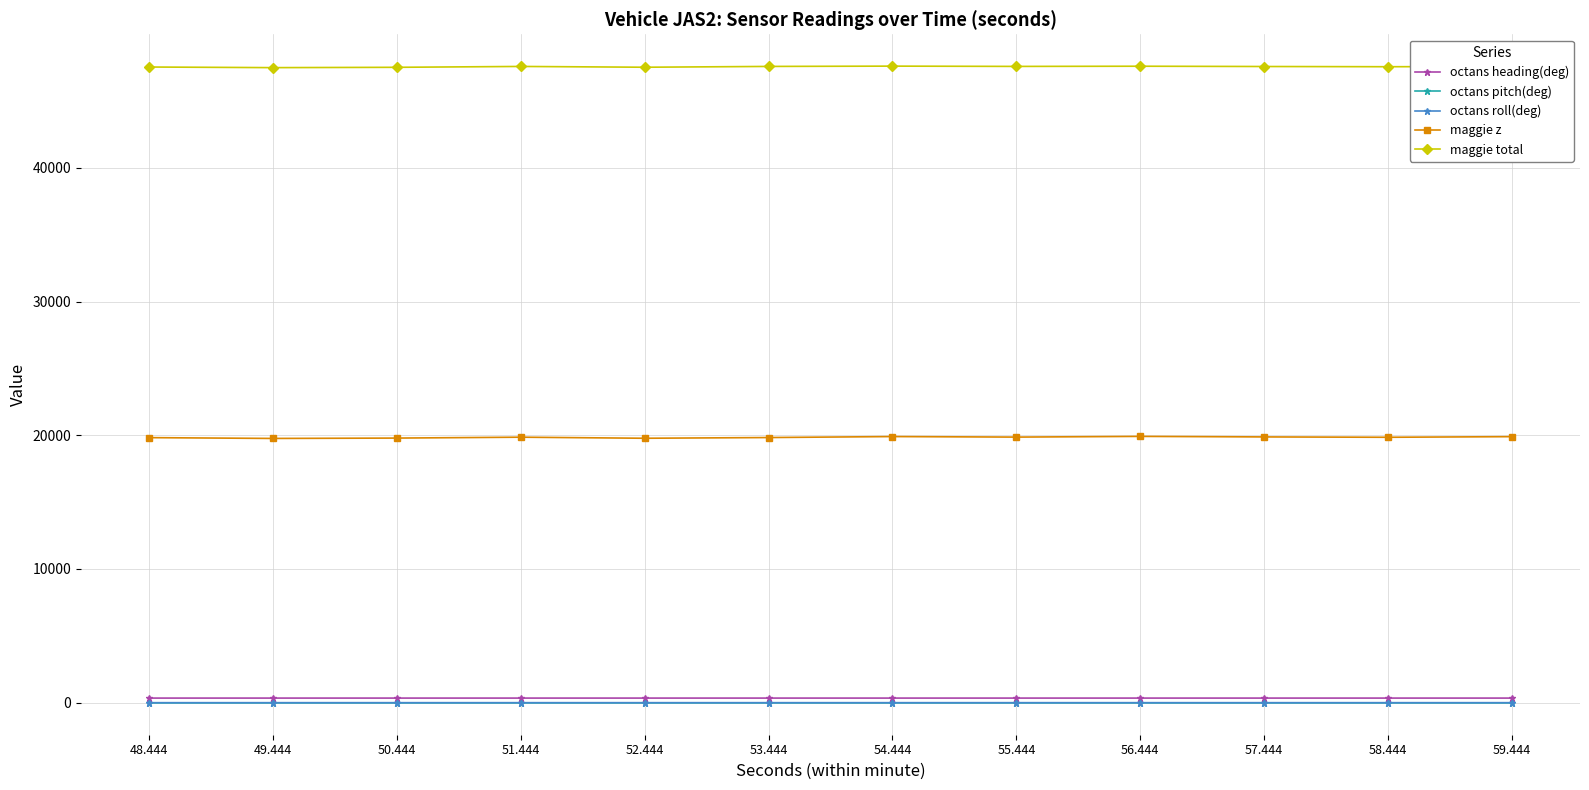

In maggie total, how many points are lower than both neighbors (excluding endpoints)?

4